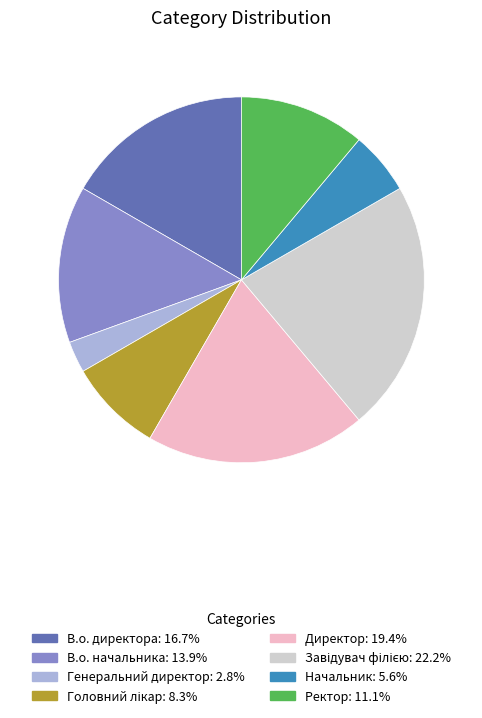

Is the sum of Начальник and Генеральний директор greater than half?

No